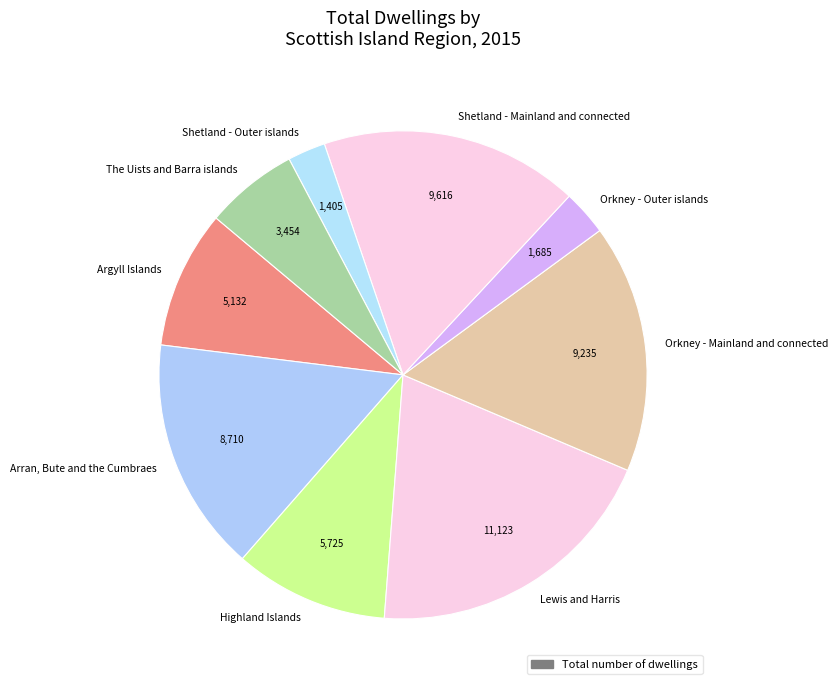

The Argyll Islands slice represents 9% of the pie. True or false?

True